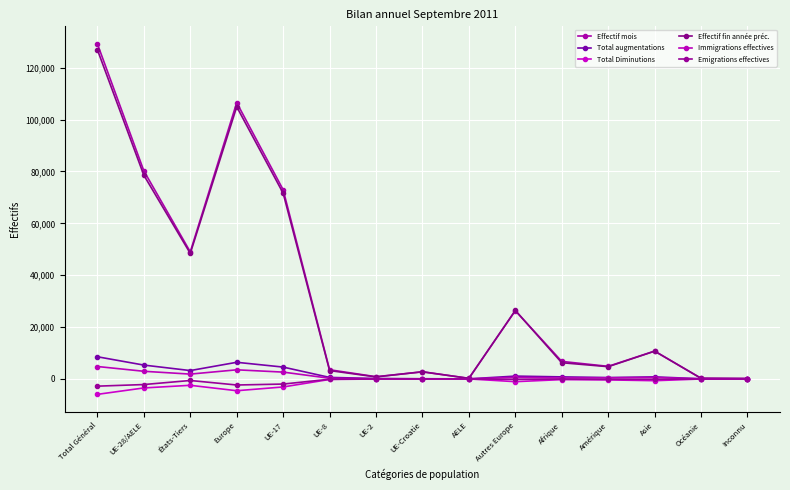

How many data points in Emigrations effectives are above -166?

7